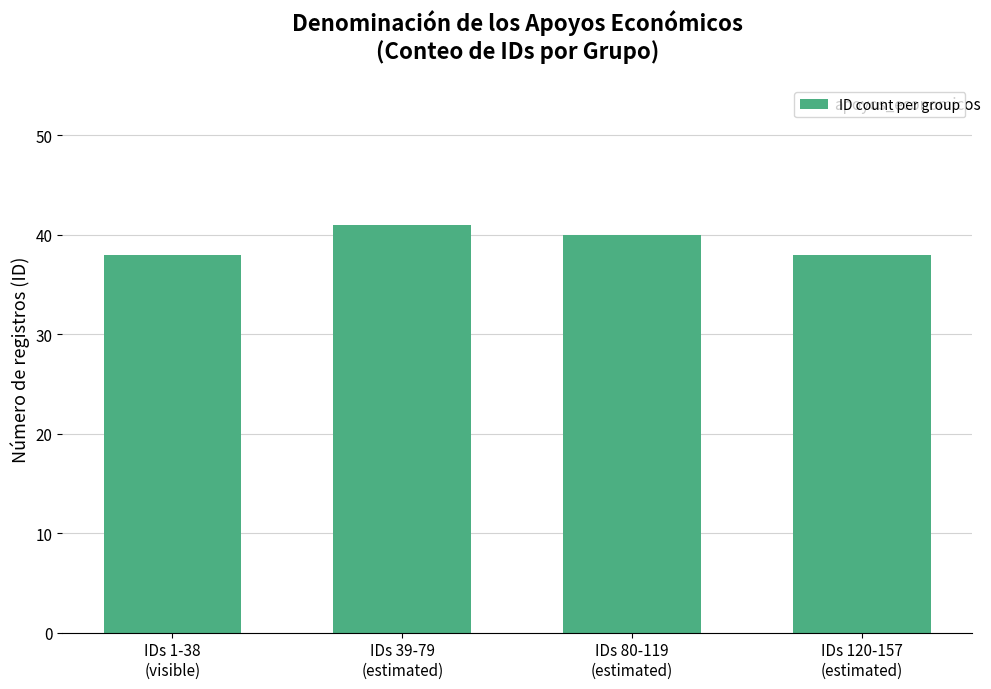

What is the sum of all values?

157